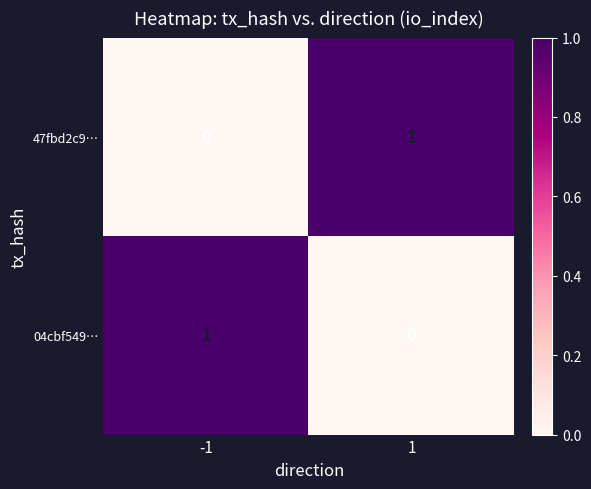

List the labels in order of 47fbd2c9… value, smallest first.

-1, 1